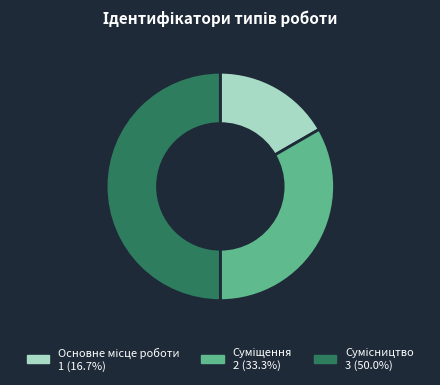

Which slice is the largest?

Сумісництво